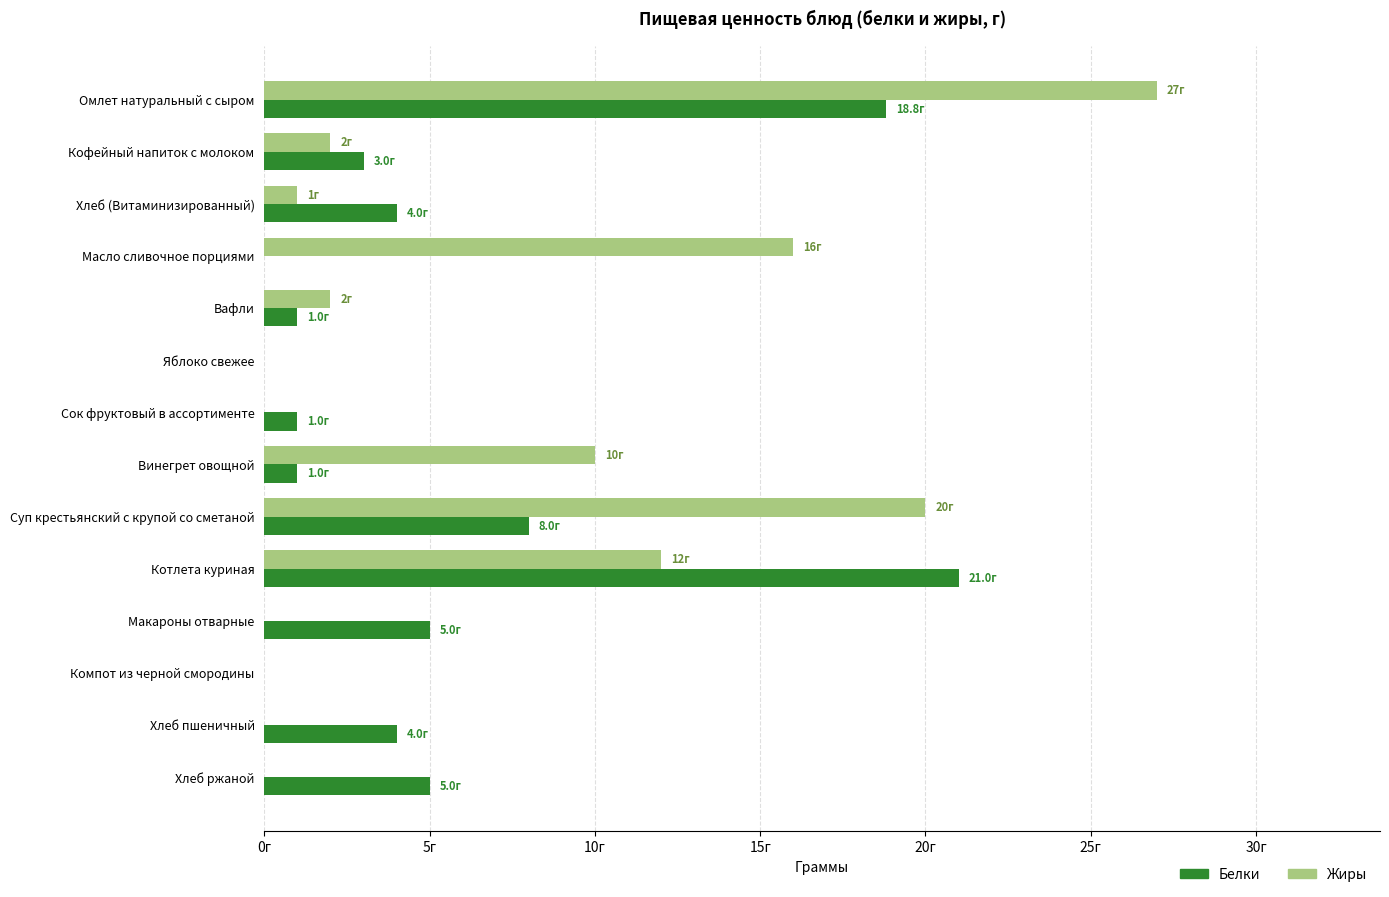

What are all the series names shown in the legend?

Белки, Жиры